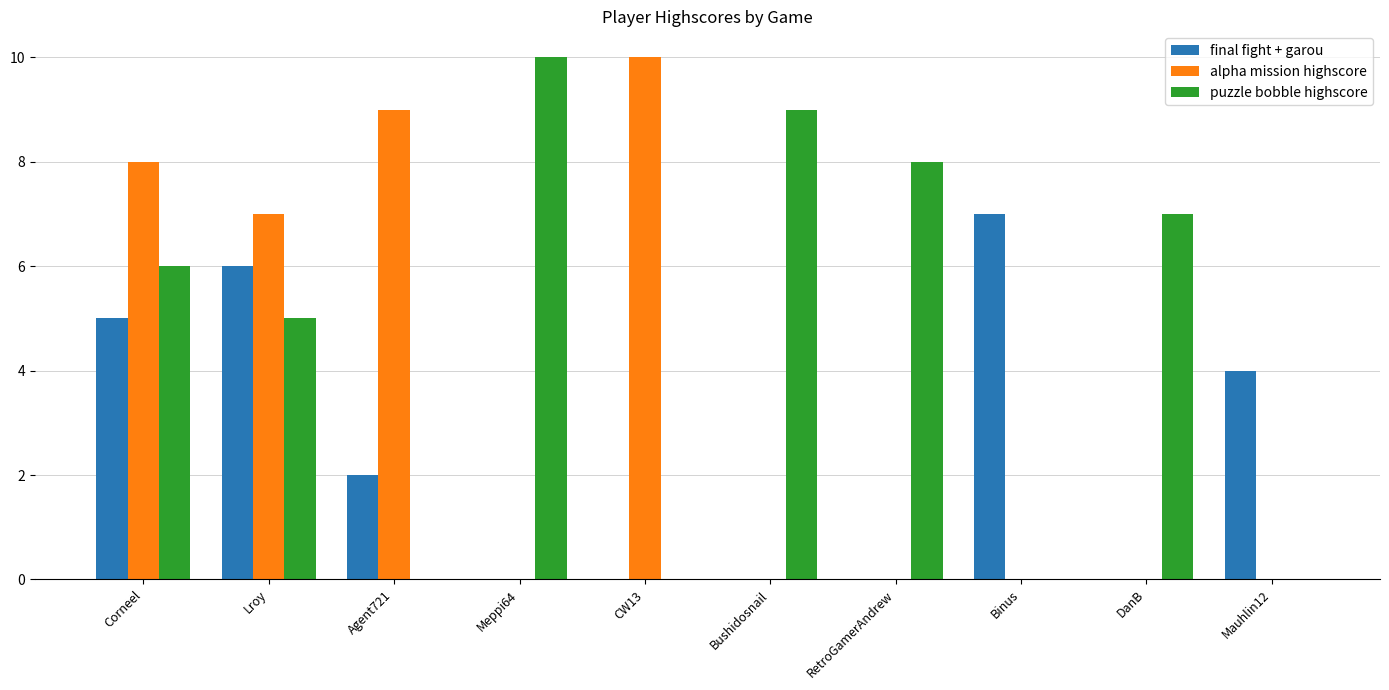

At which label is puzzle bobble highscore closest to 5?

Lroy